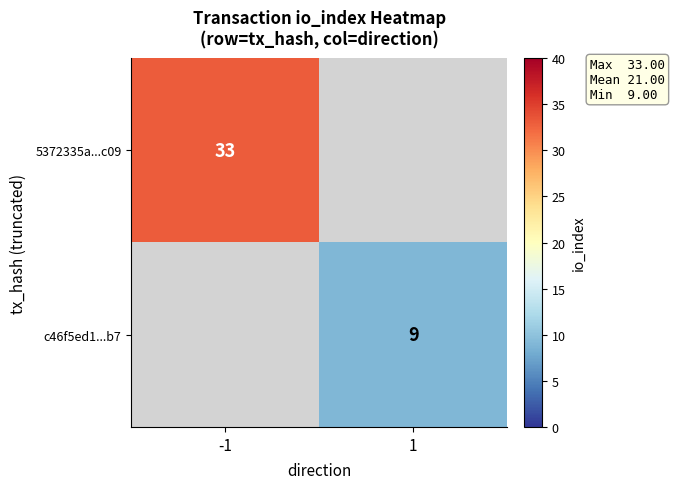

True or false: 5372335a...c09 has a value of 14 at -1.

False